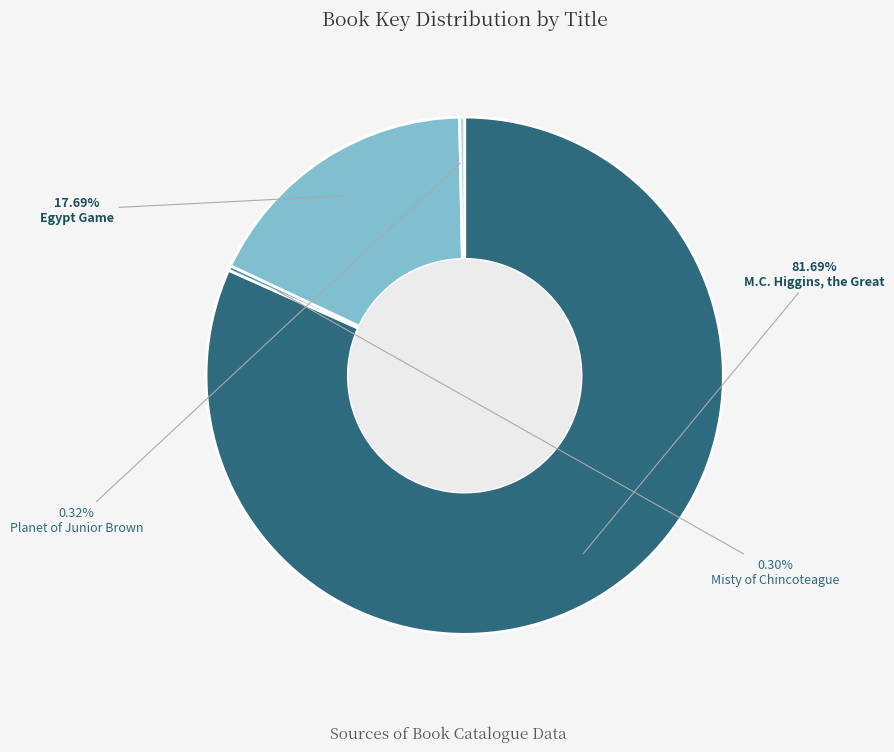

Is there any slice that represents more than half of the pie?

Yes